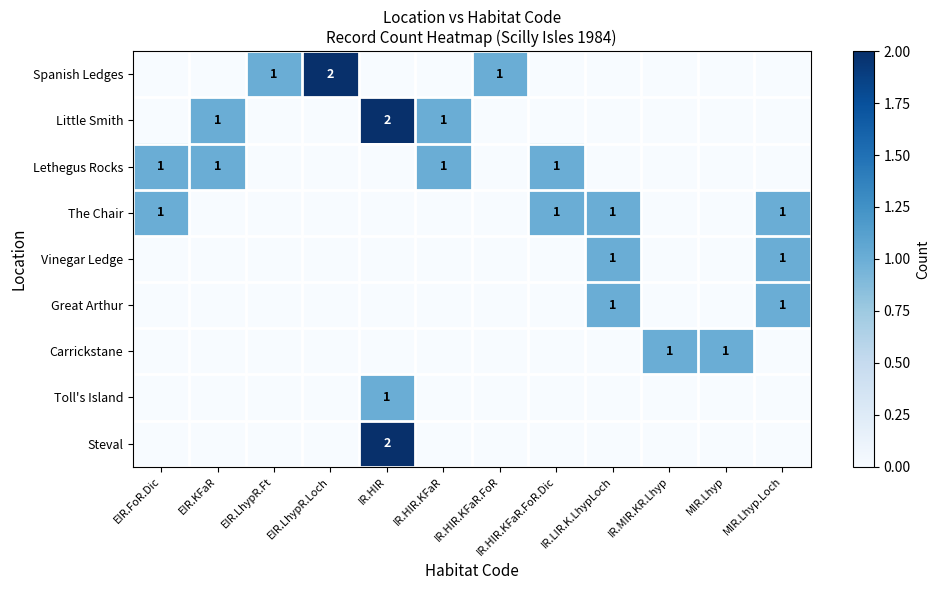

Count the number of categories in the chart.

12